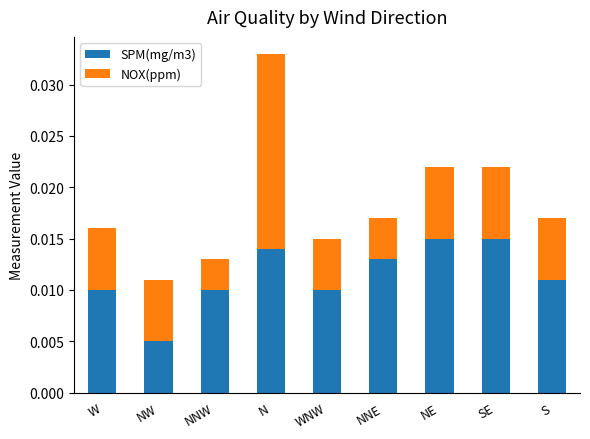

What are all the series names shown in the legend?

SPM(mg/m3), NOX(ppm)